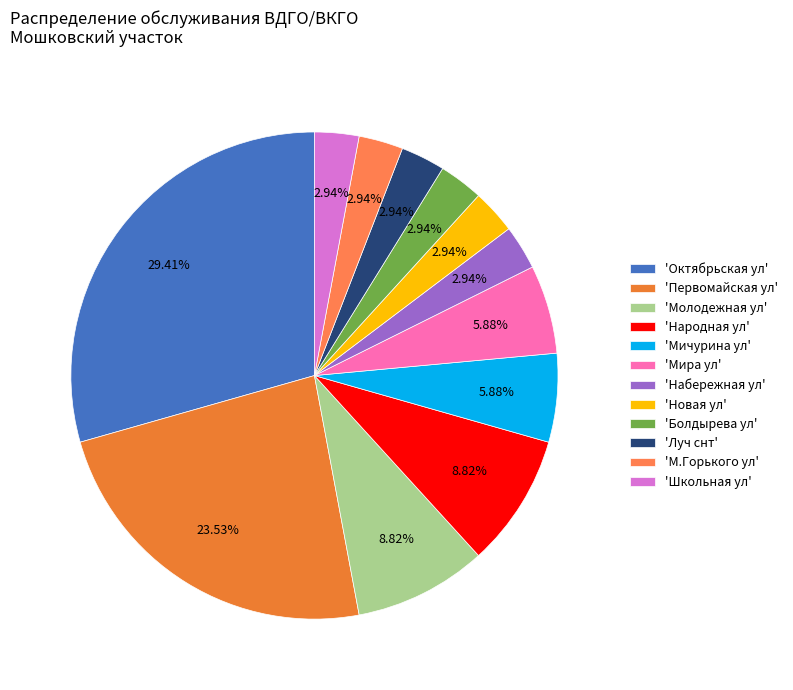

To the nearest percent, what is the average slice percentage?

8%